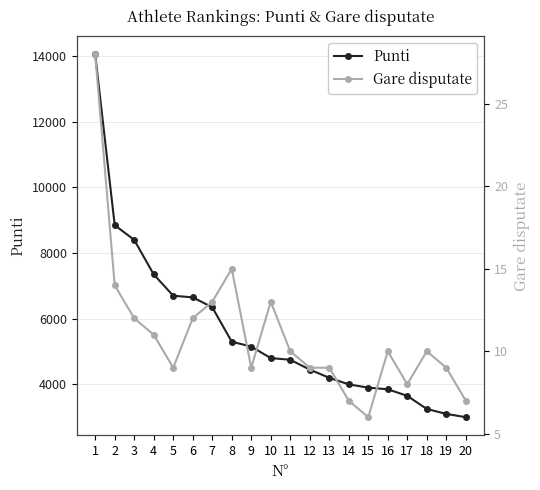

Rank the series by their average value, from highest to lowest.

Punti, Gare disputate